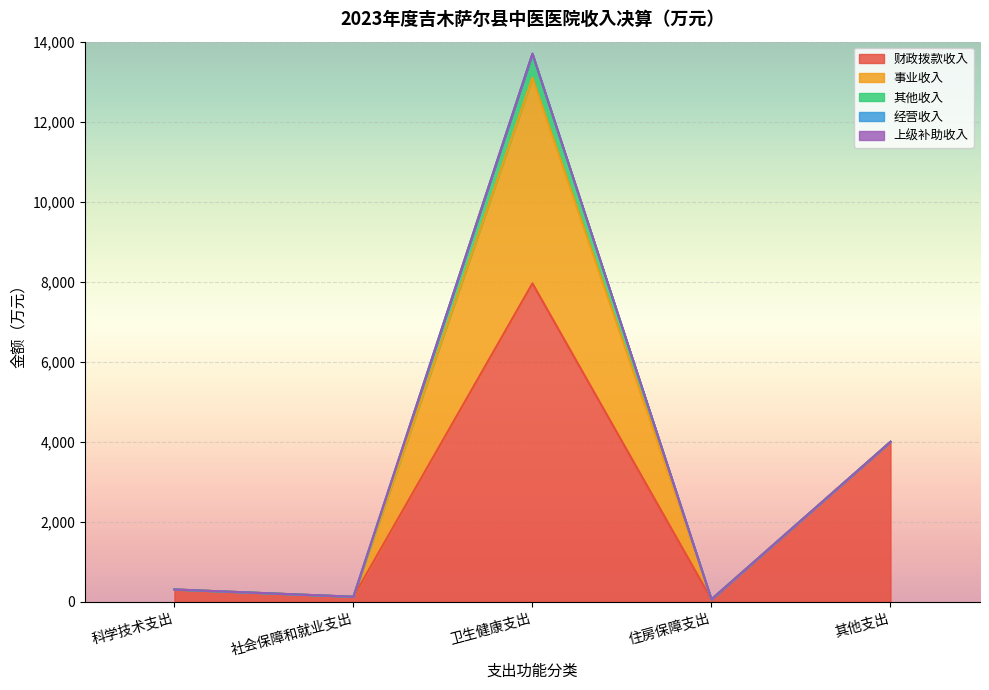

What are all the series names shown in the legend?

财政拨款收入, 事业收入, 其他收入, 经营收入, 上级补助收入